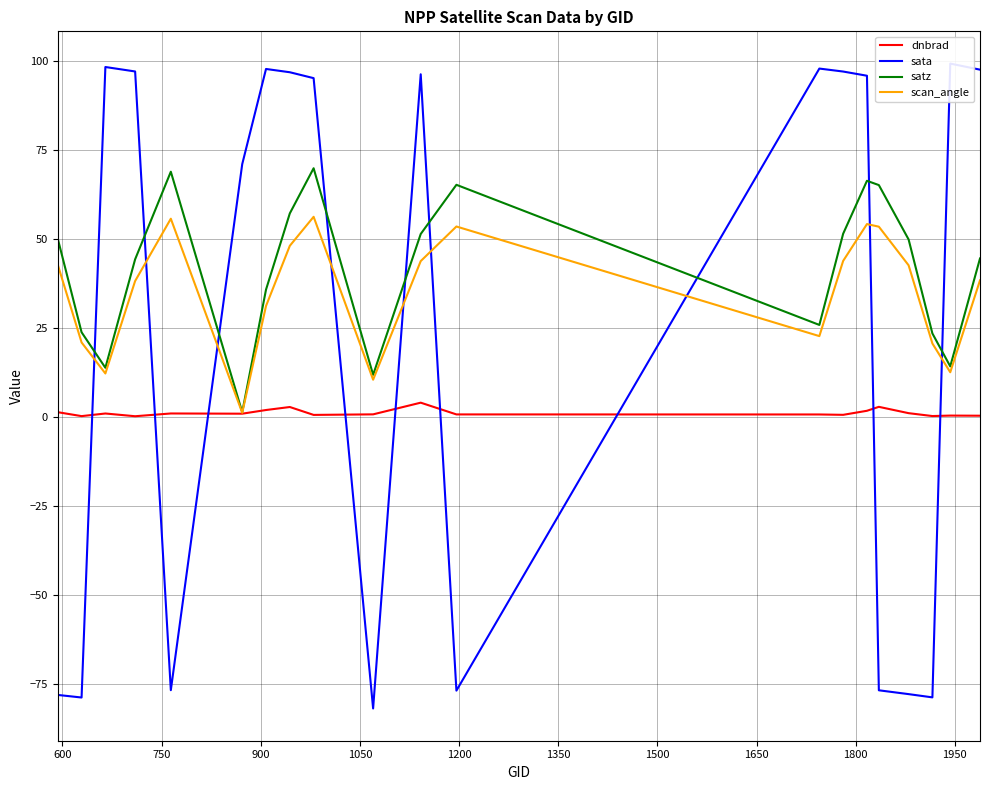

True or false: dnbrad and sata intersect in this chart.

True